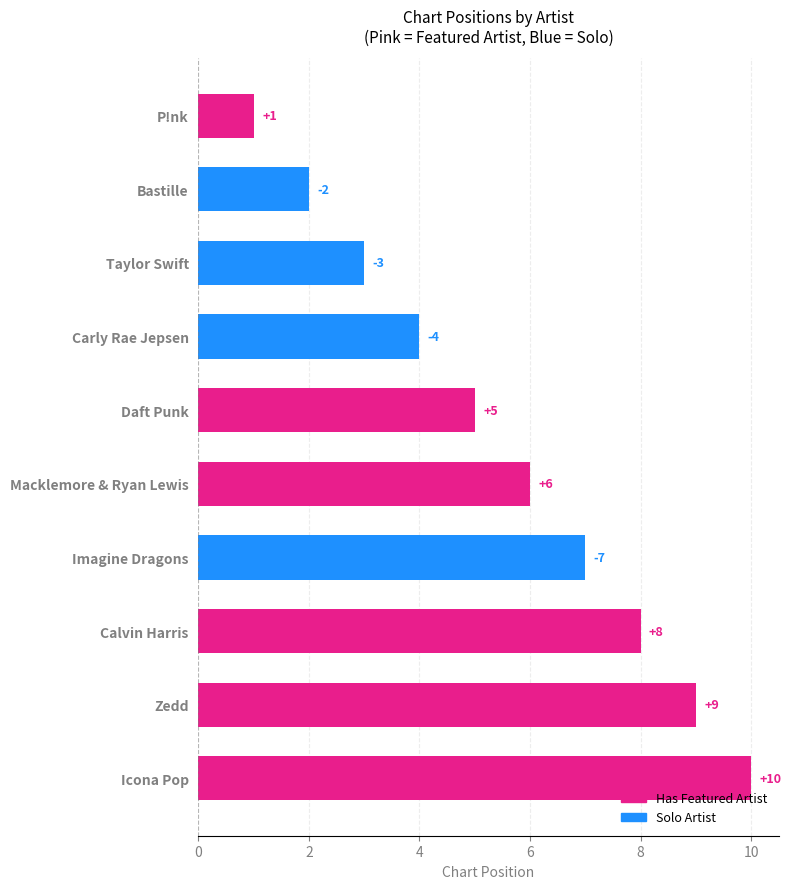

What is the label of the 1st bar from the bottom?

Icona Pop